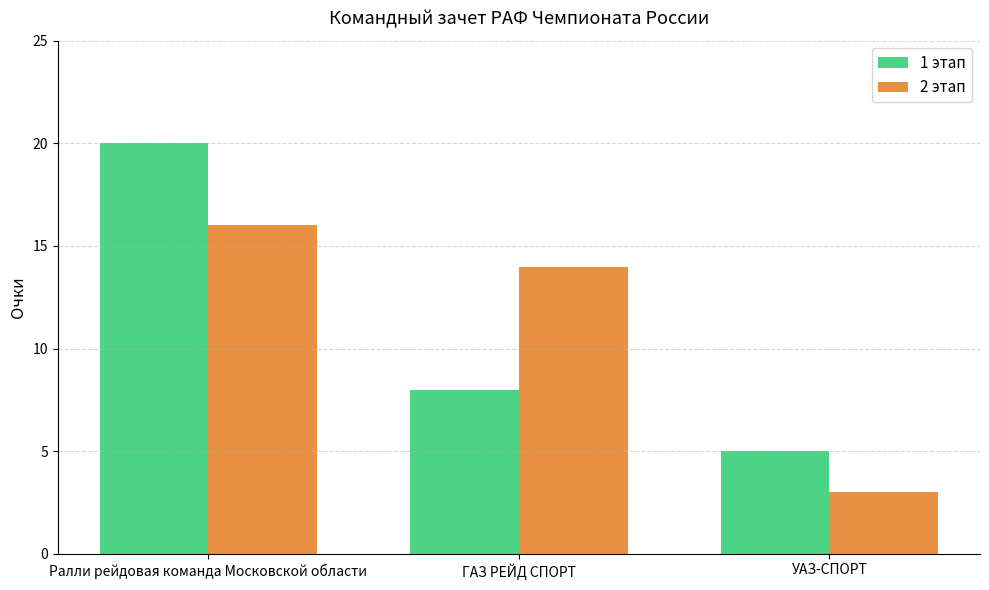

Reading right to left, extract all data points from this chart.

1 этап: 5	8	20
2 этап: 3	14	16